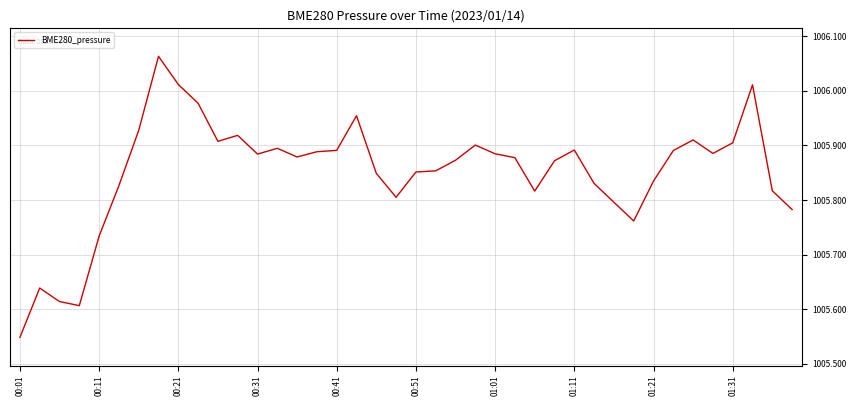

What is the difference between the maximum and minimum values?

0.5